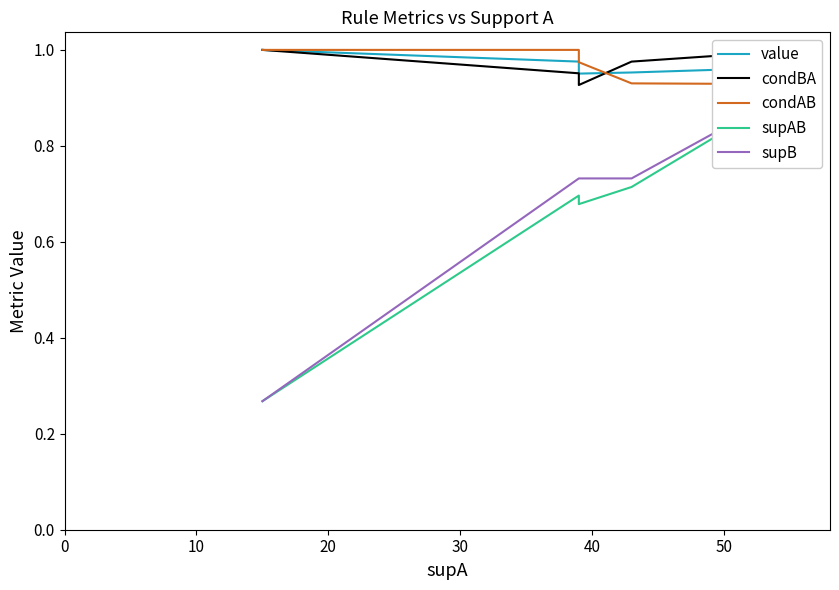

True or false: supB has more than 1 points higher than both neighbors.

False